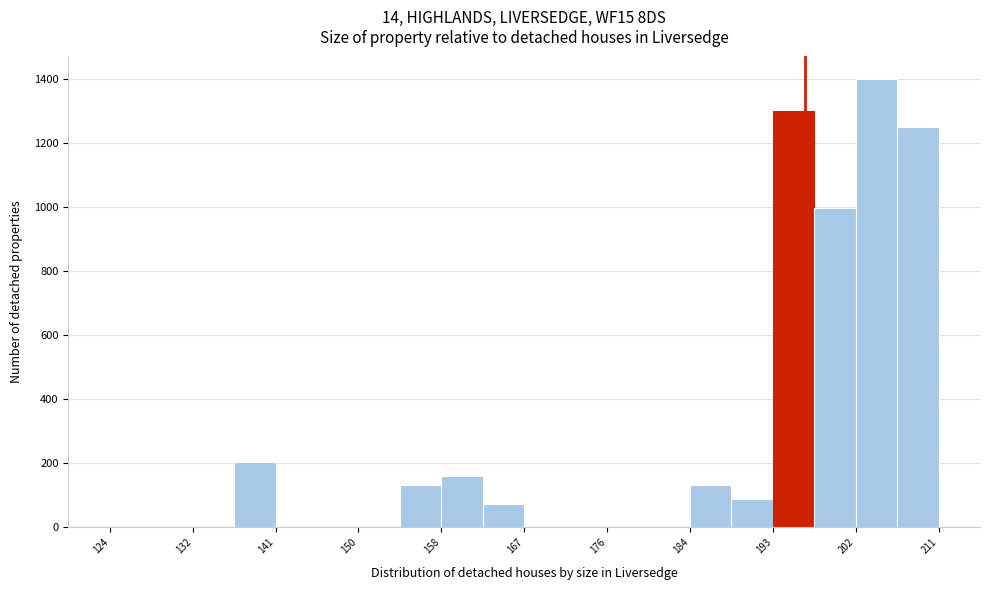

Over which range of the x-axis is the bar tallest?

202 to 207